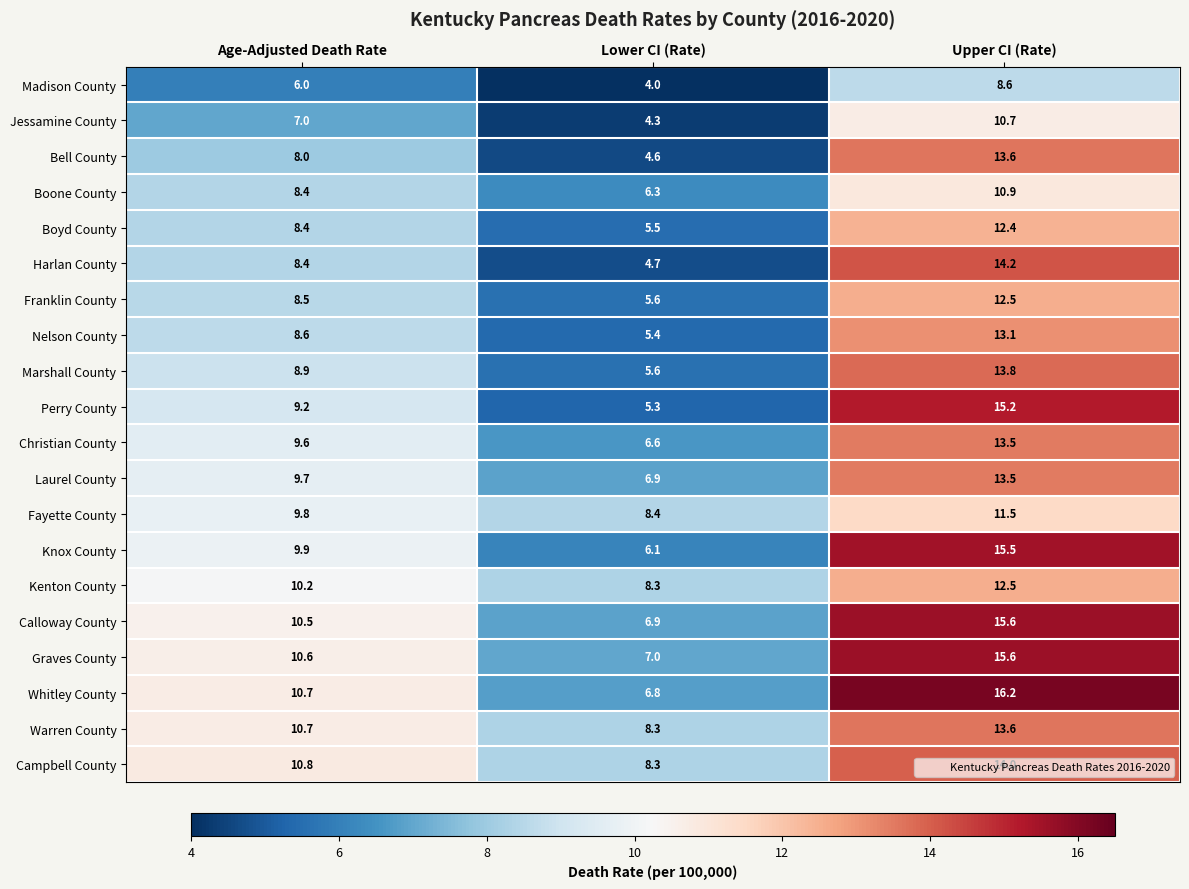

The value of Boone County at Age-Adjusted Death Rate is 8.4. True or false?

True